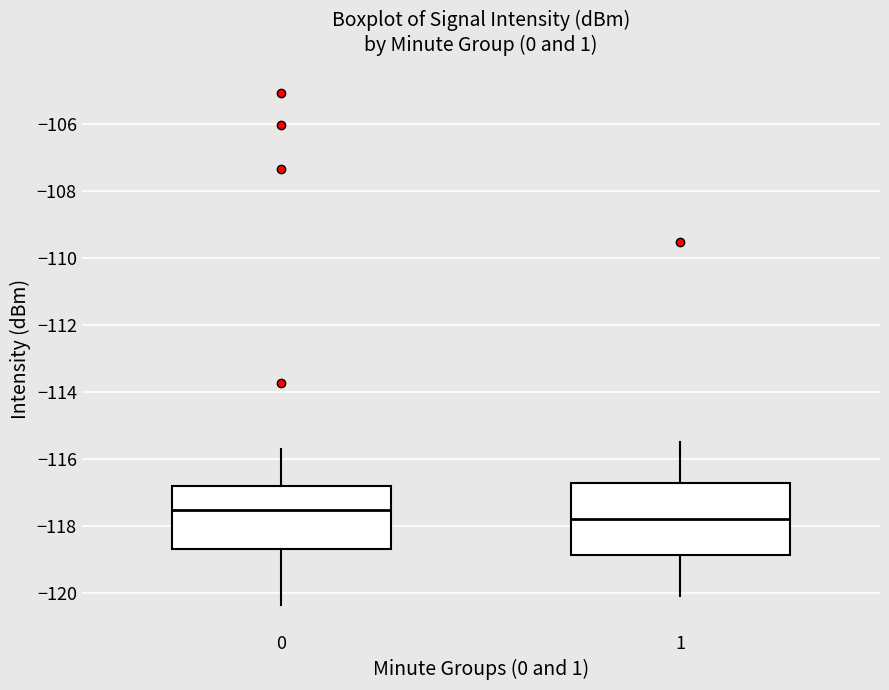

Reading left to right, read every box against the y-axis: the position of its median line, the range the box covers, and the ends of its whiskers. The values are not printed on the chart, so give them approximately, as read against the axis.

0: median -117.6, box -118.6 to -116.8, whiskers -120.4 to -115.6
1: median -117.8, box -118.8 to -116.8, whiskers -120.2 to -115.4